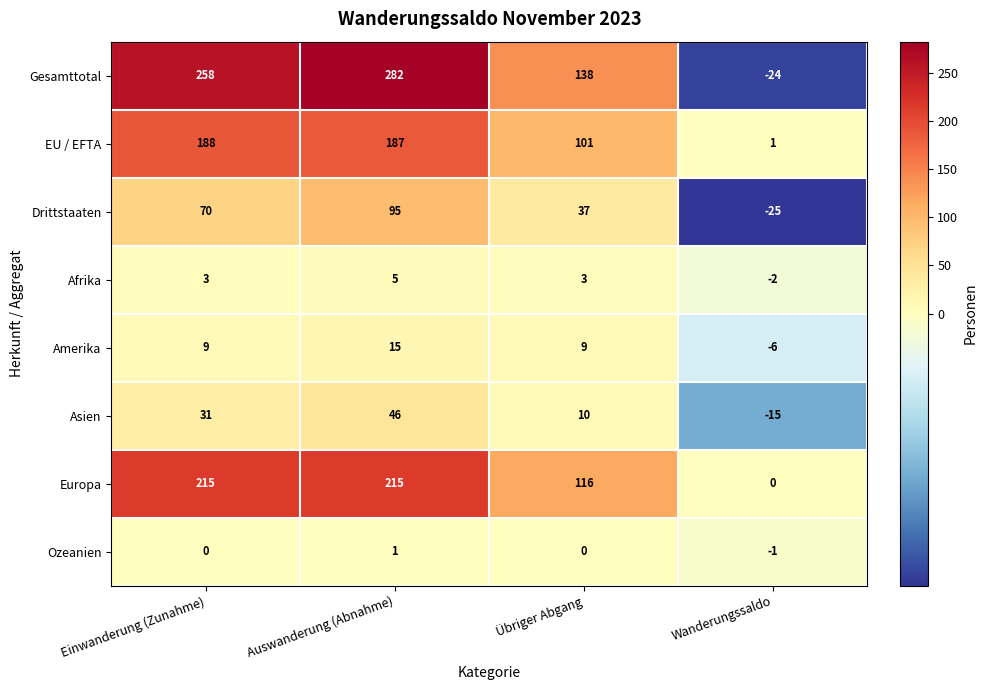

True or false: Europa has a value of 0 at Wanderungssaldo.

True